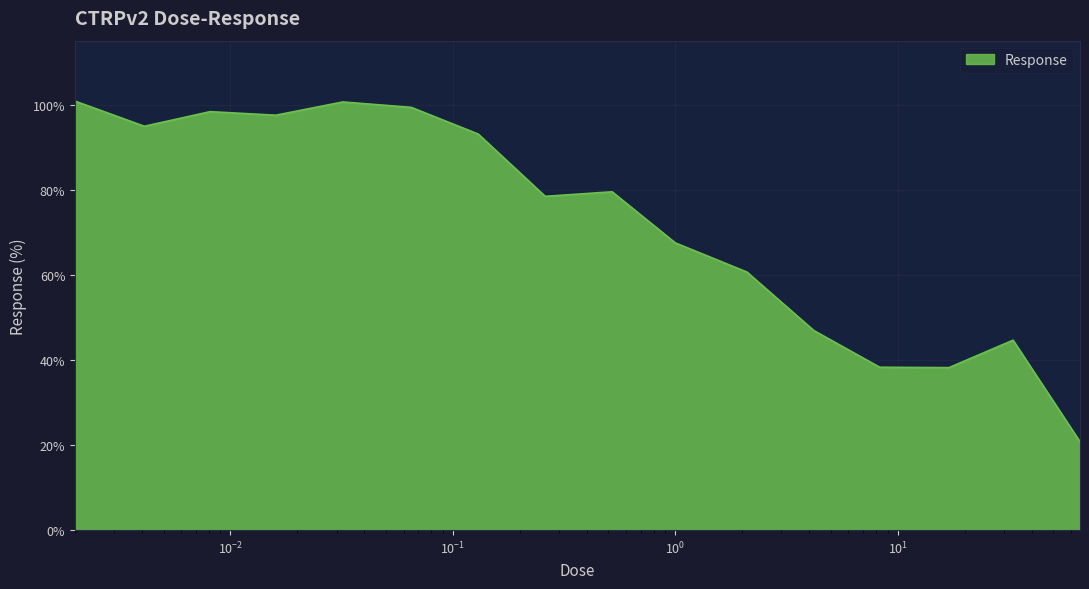

What is the difference between the maximum and minimum values?

80.0